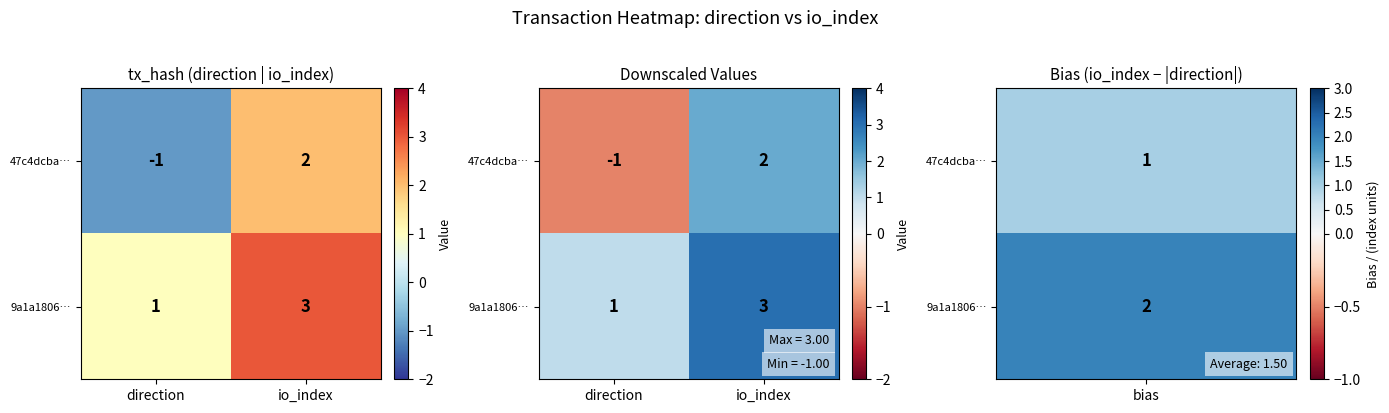

Where is 47c4dcba… nearest to the value 0?

direction